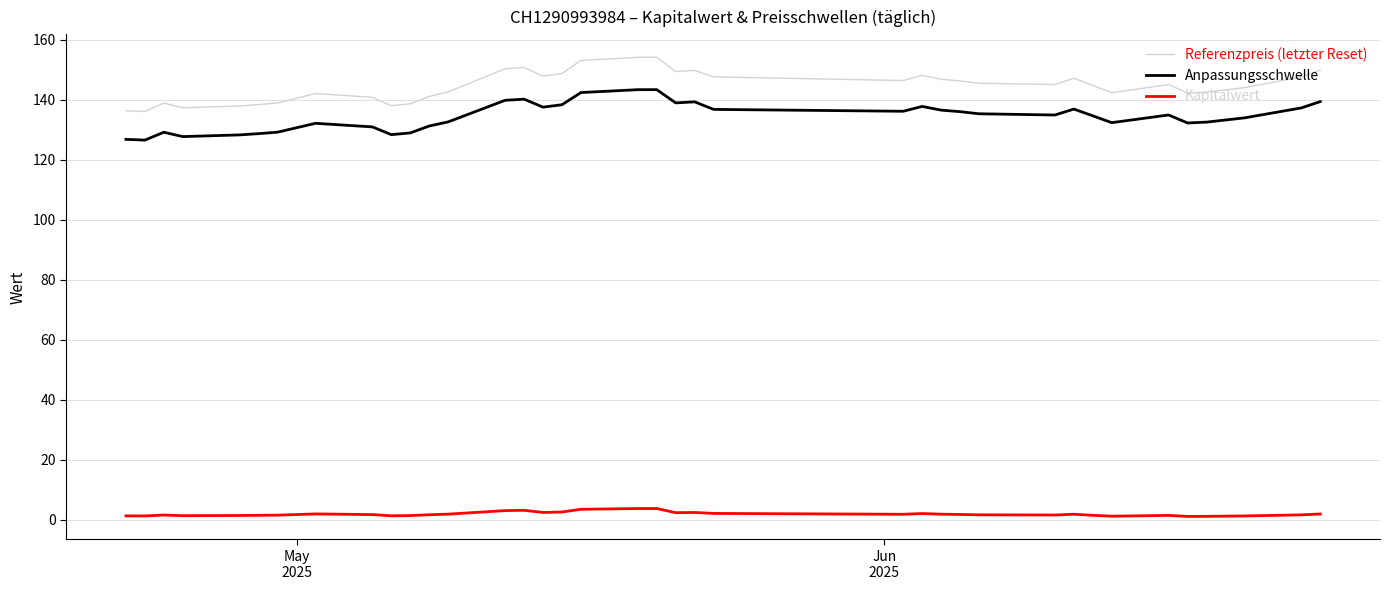

True or false: Referenzpreis (letzter Reset) and Kapitalwert cross at least once.

False